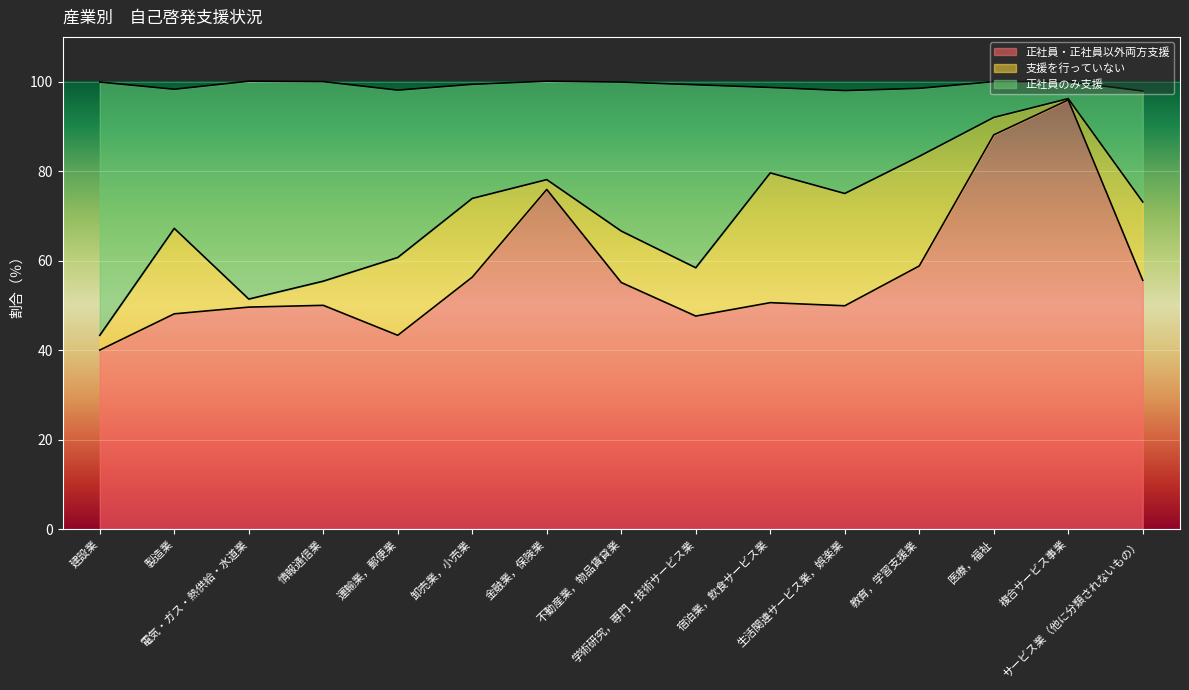

How many data points in 正社員・正社員以外両方支援 are less than 50?

6